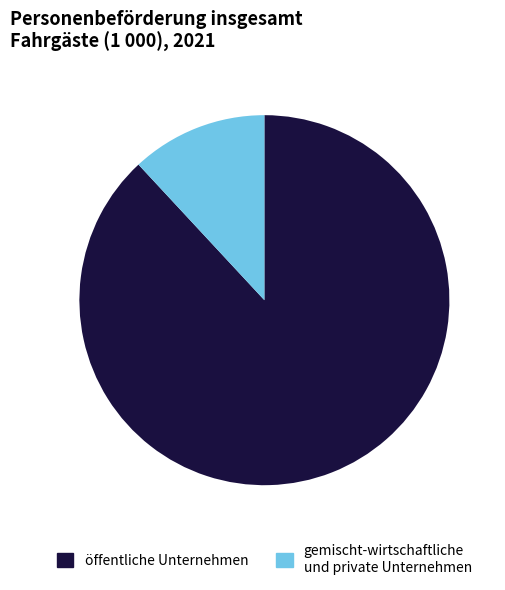

Which has a higher value, öffentliche Unternehmen or gemischt-wirtschaftliche und private Unternehmen?

öffentliche Unternehmen